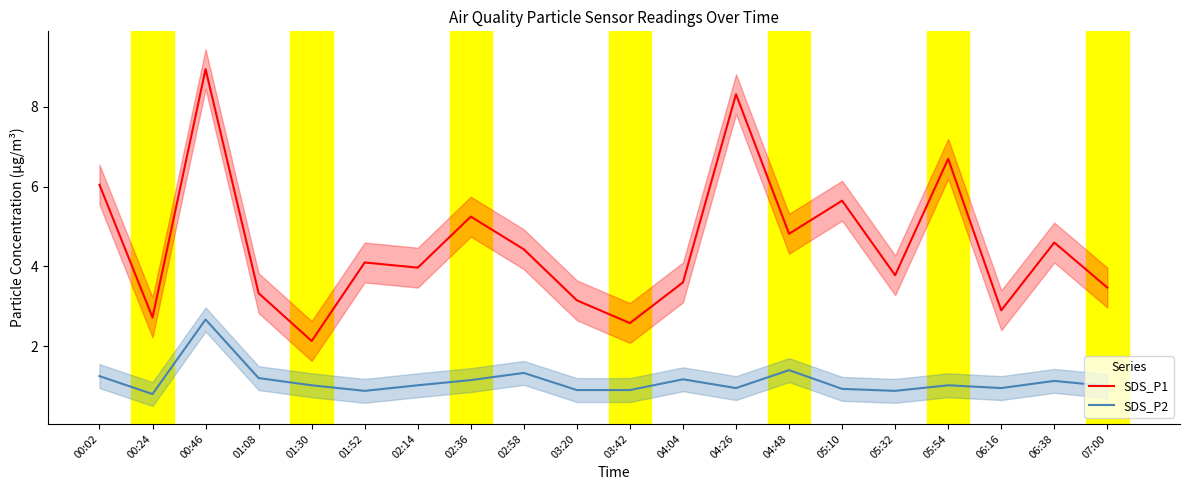

Reading right to left, extract all data points from this chart.

SDS_P1: 07:00=3.5	06:38=4.6	06:16=2.9	05:54=6.7	05:32=3.8	05:10=5.7	04:48=4.8	04:26=8.3	04:04=3.6	03:42=2.6	03:20=3.1	02:58=4.4	02:36=5.2	02:14=4.0	01:52=4.1	01:30=2.1	01:08=3.3	00:46=8.9	00:24=2.7	00:02=6.0
SDS_P2: 07:00=1.0	06:38=1.1	06:16=0.9	05:54=1.0	05:32=0.9	05:10=0.9	04:48=1.4	04:26=0.9	04:04=1.2	03:42=0.9	03:20=0.9	02:58=1.3	02:36=1.1	02:14=1.0	01:52=0.9	01:30=1.0	01:08=1.2	00:46=2.7	00:24=0.8	00:02=1.2